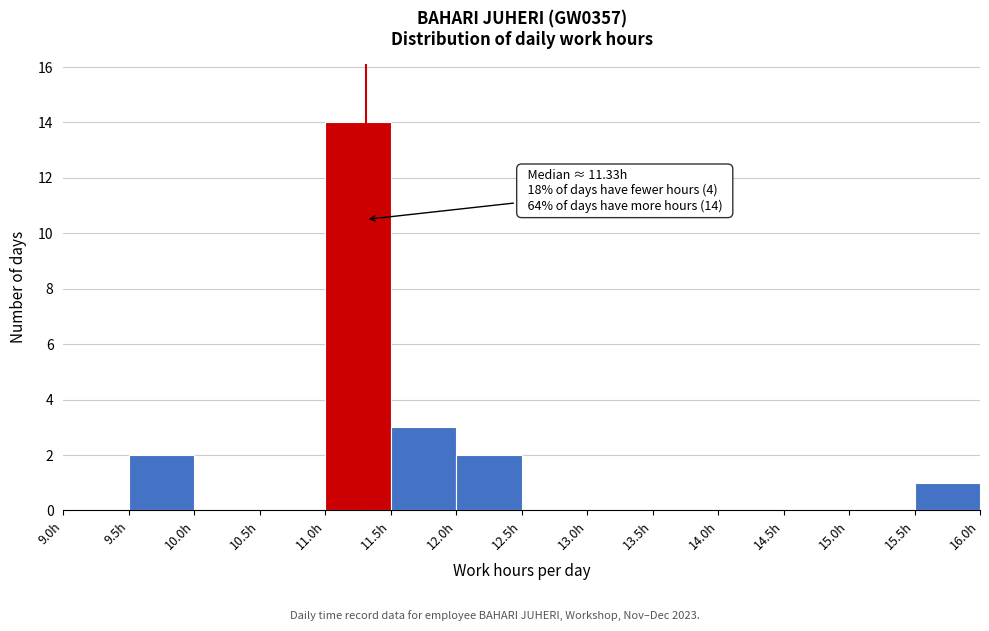

Which range on the x-axis has the tallest bar?

11.0 to 11.5